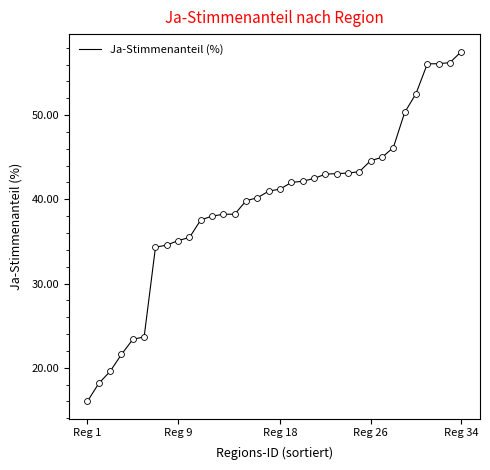

What is the maximum value shown in the chart?

57.5